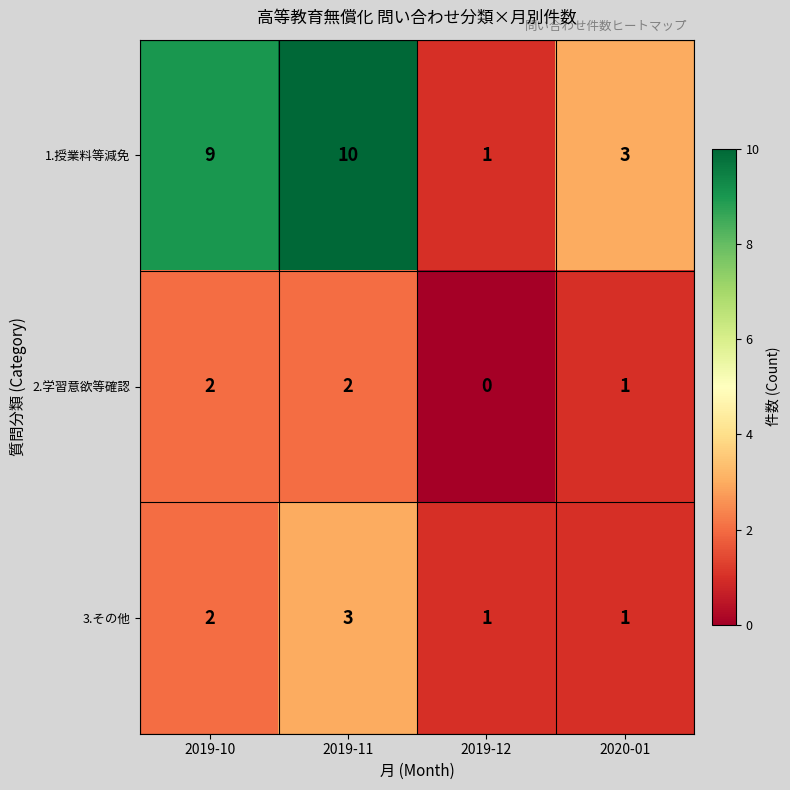

Reading left to right, extract all data points from this chart.

1.授業料等減免: 9	10	1	3
2.学習意欲等確認: 2	2	0	1
3.その他: 2	3	1	1